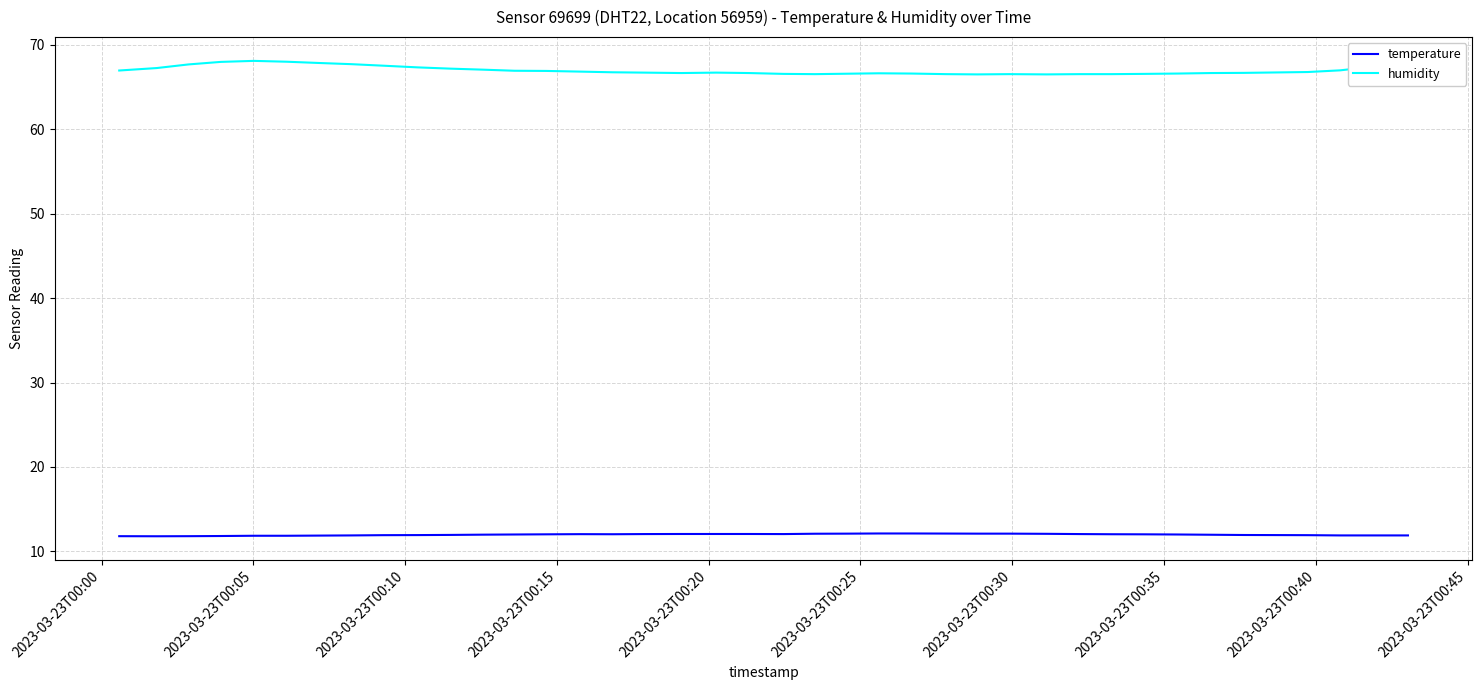

True or false: humidity has more than 2 points higher than both neighbors.

True